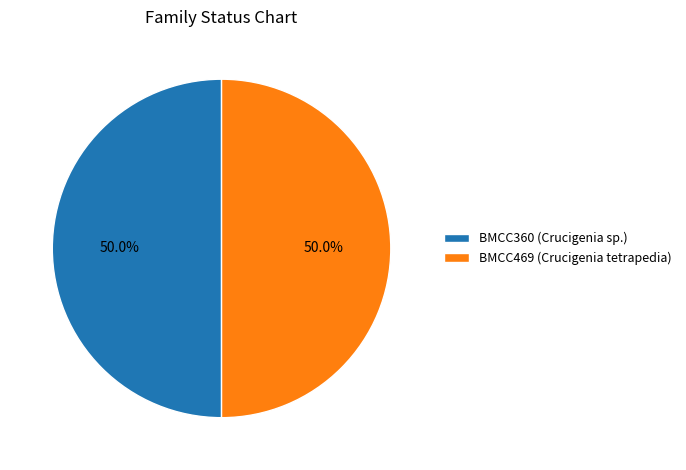

What is the ratio of the value at BMCC469 (Crucigenia tetrapedia) to the value at BMCC360 (Crucigenia sp.)?

1.0